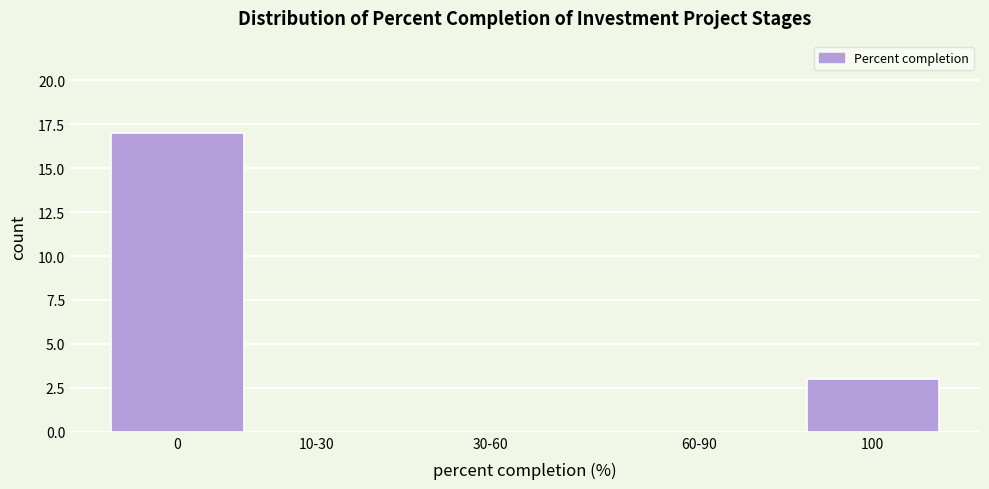

Reading left to right, extract all data points from this chart.

0=17	10-30=0	30-60=0	60-90=0	100=3